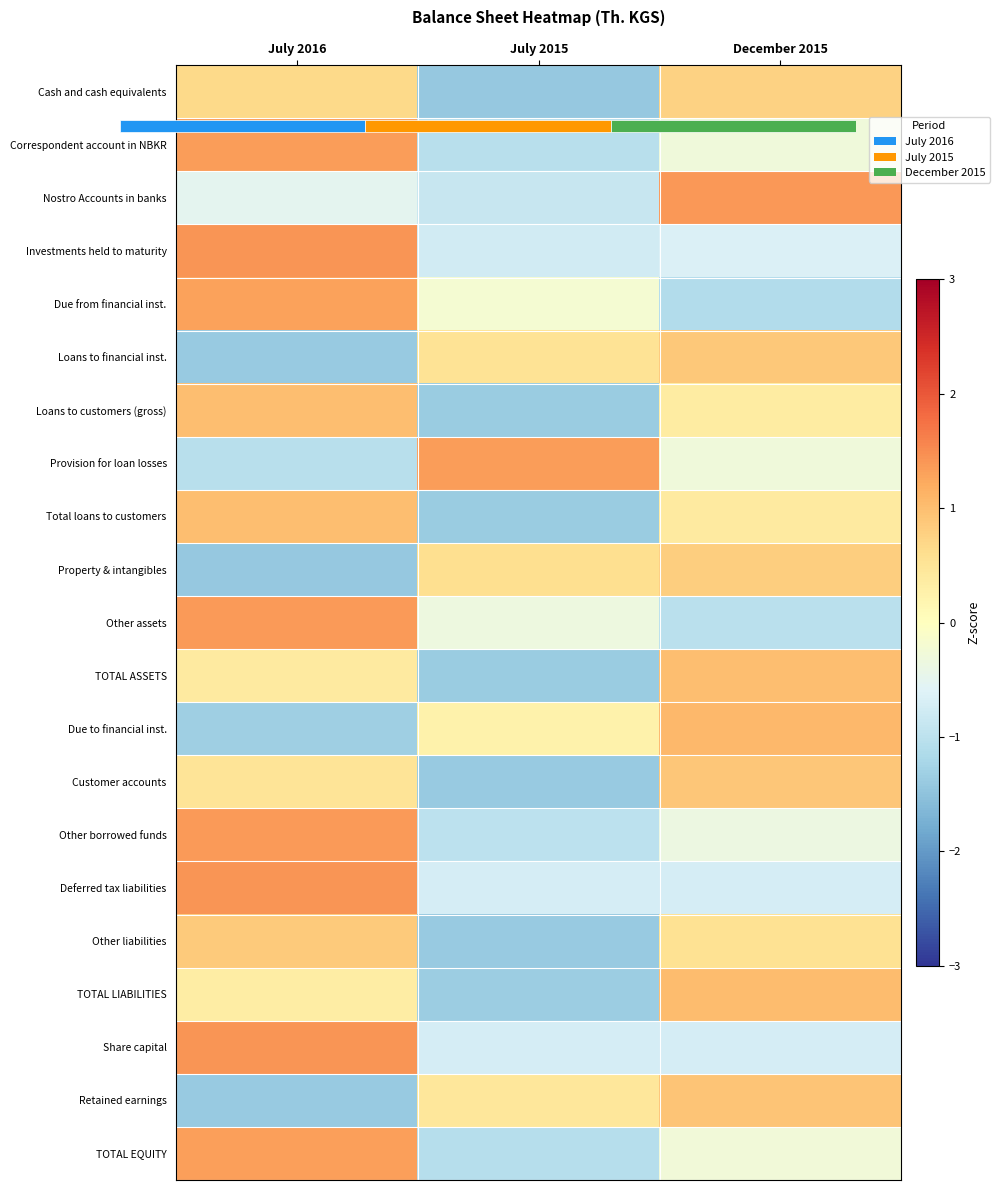

What is the lowest value of the Property & intangibles series?

-1.4